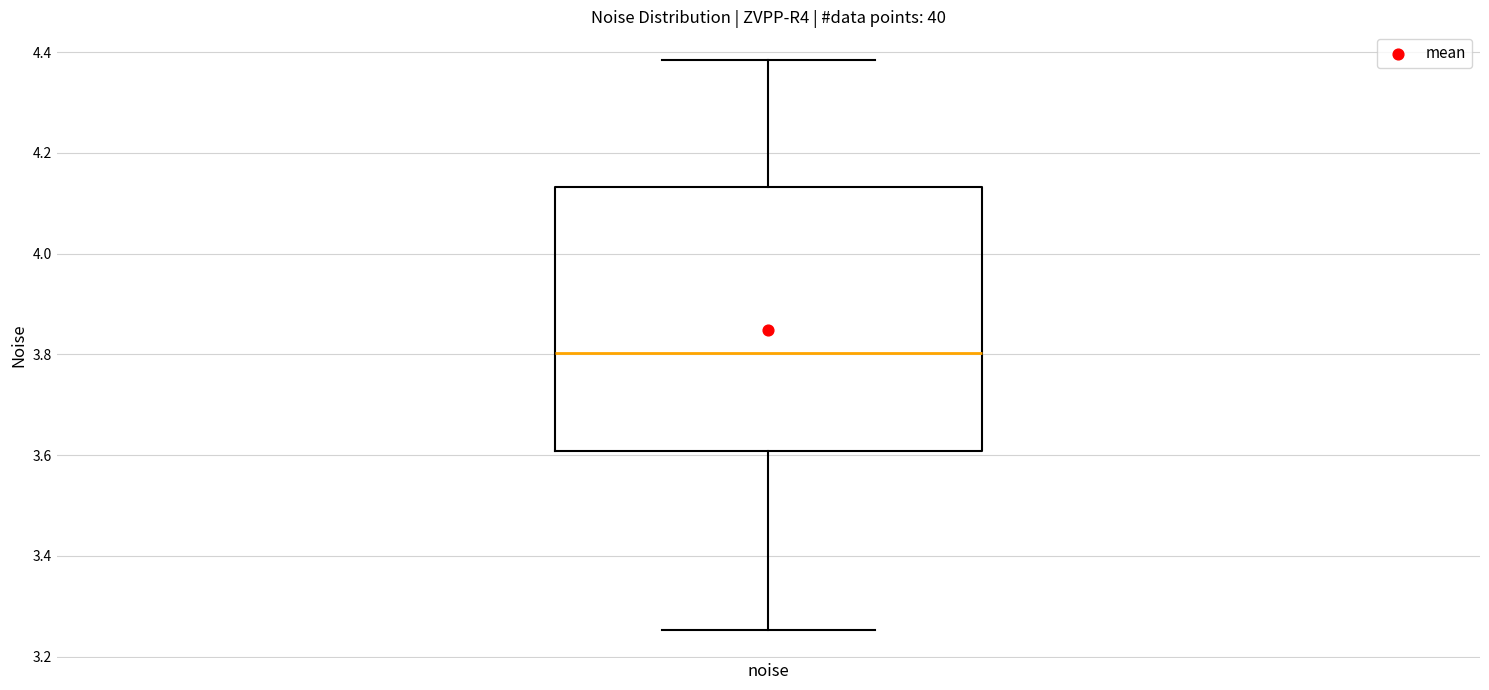

Where does the upper whisker of the box for noise end on the y-axis? The values are not printed on the chart, so give them approximately, as read against the axis.

4.38